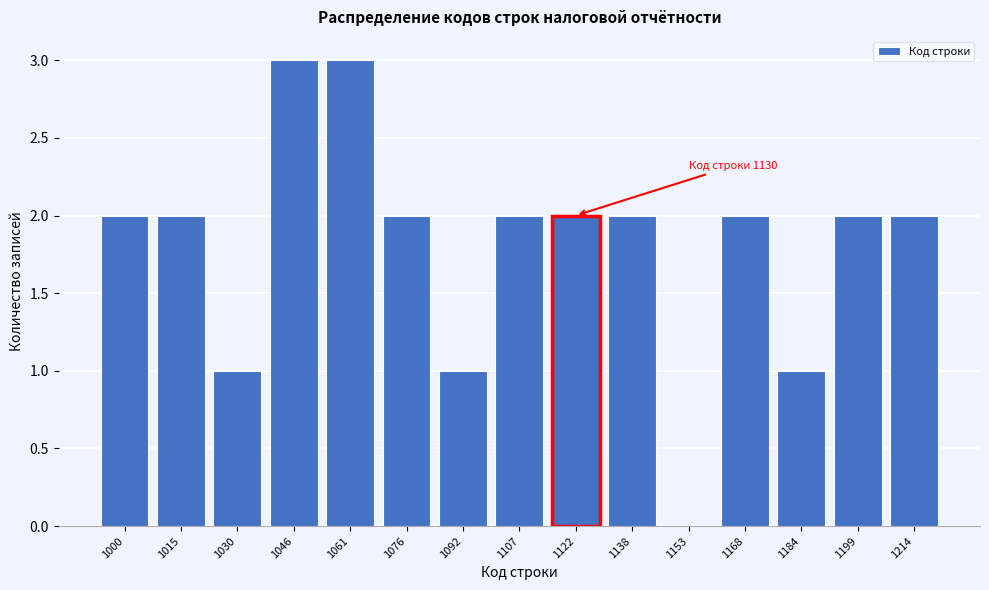

Reading left to right, transcribe all the data shown in this chart.

1000=2	1015=2	1030=1	1046=3	1061=3	1076=2	1092=1	1107=2	1122=2	1138=2	1153=0	1168=2	1184=1	1199=2	1214=2